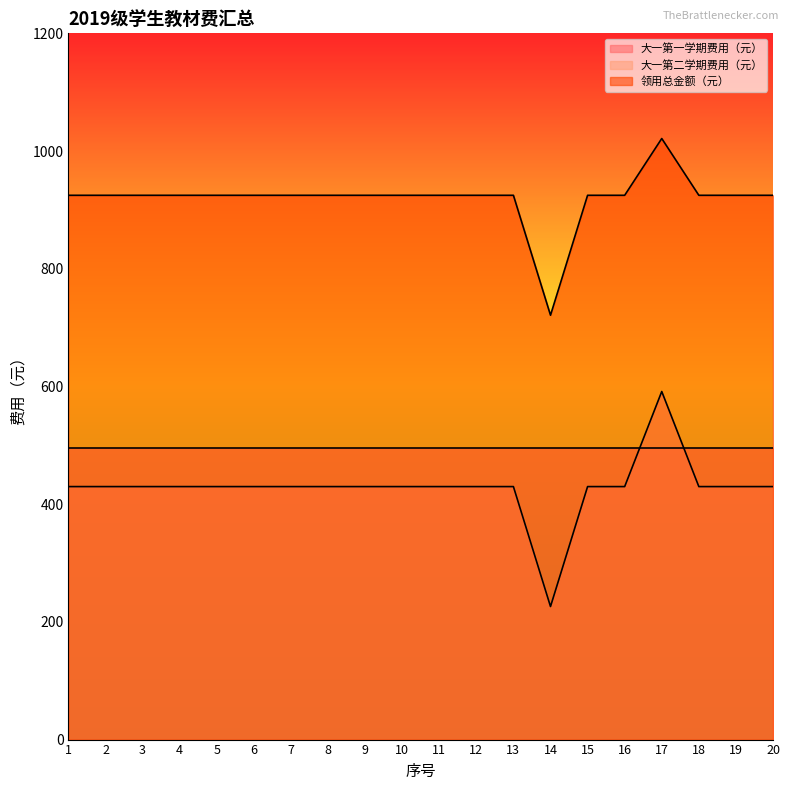

What is the spread (max minus min) of values at 14?

494.9